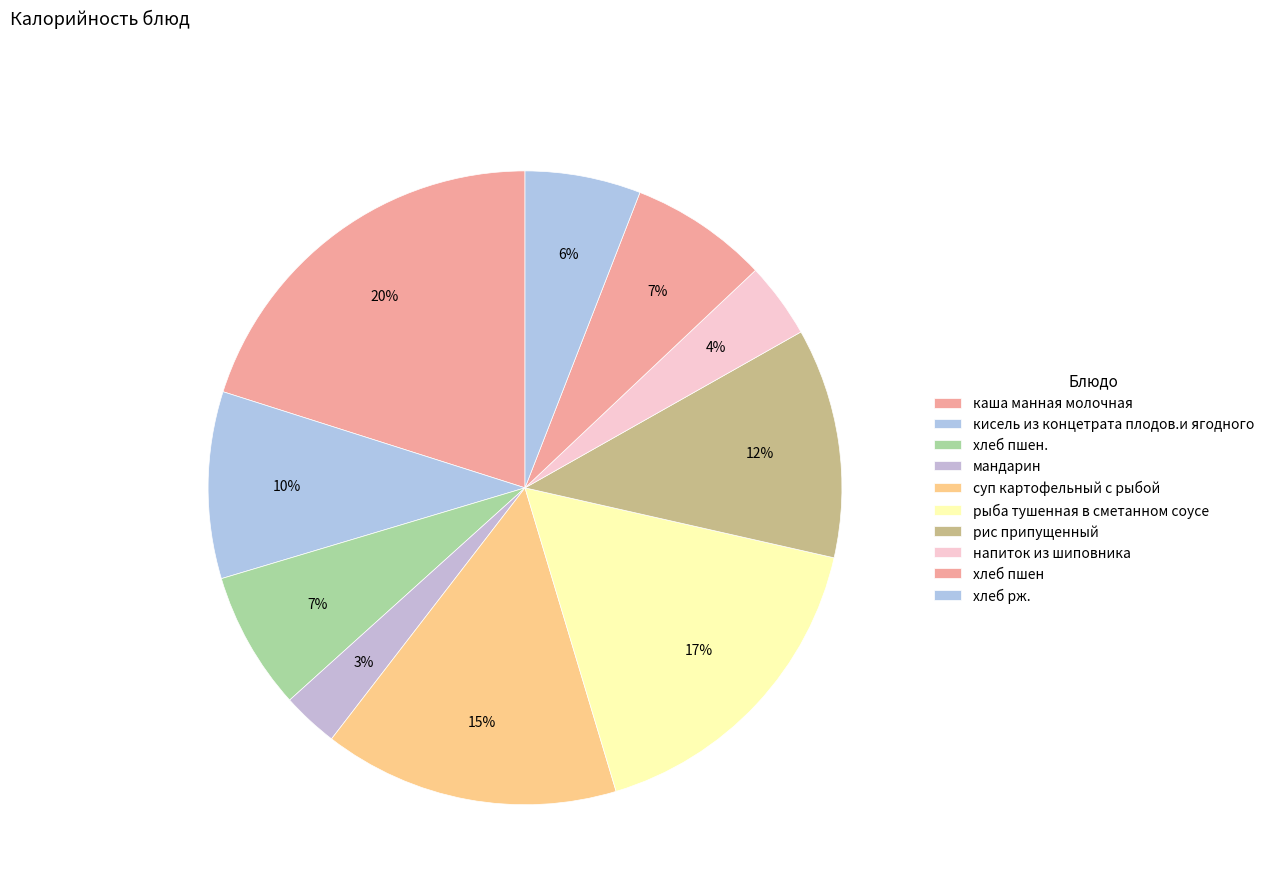

What is the smallest slice in the pie chart?

мандарин